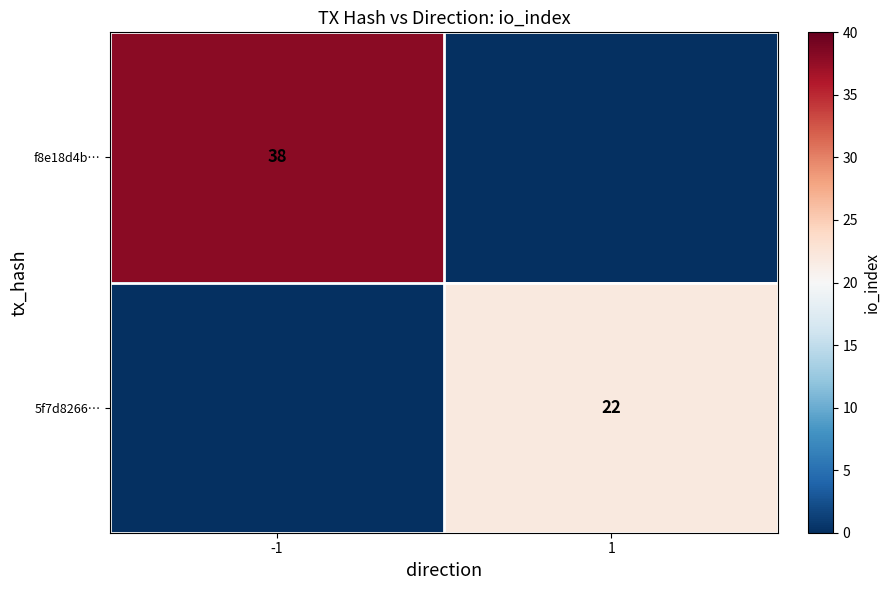

At which category is the sum across all series the highest?

-1